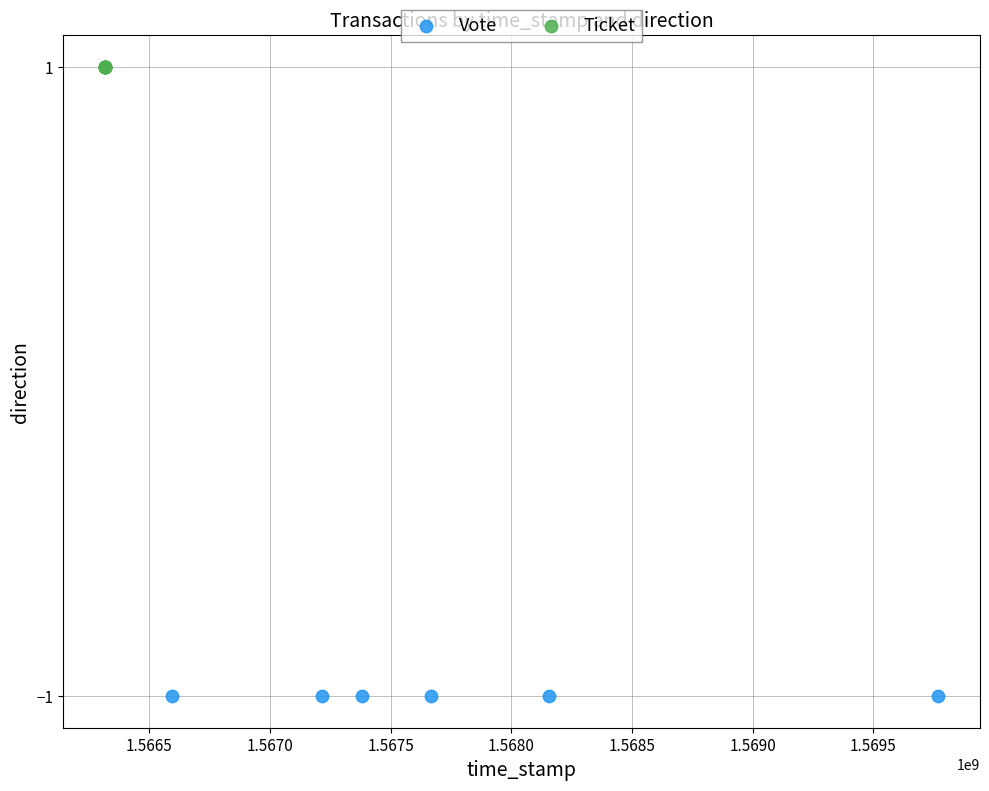

Which series contains the highest Y value?

Ticket